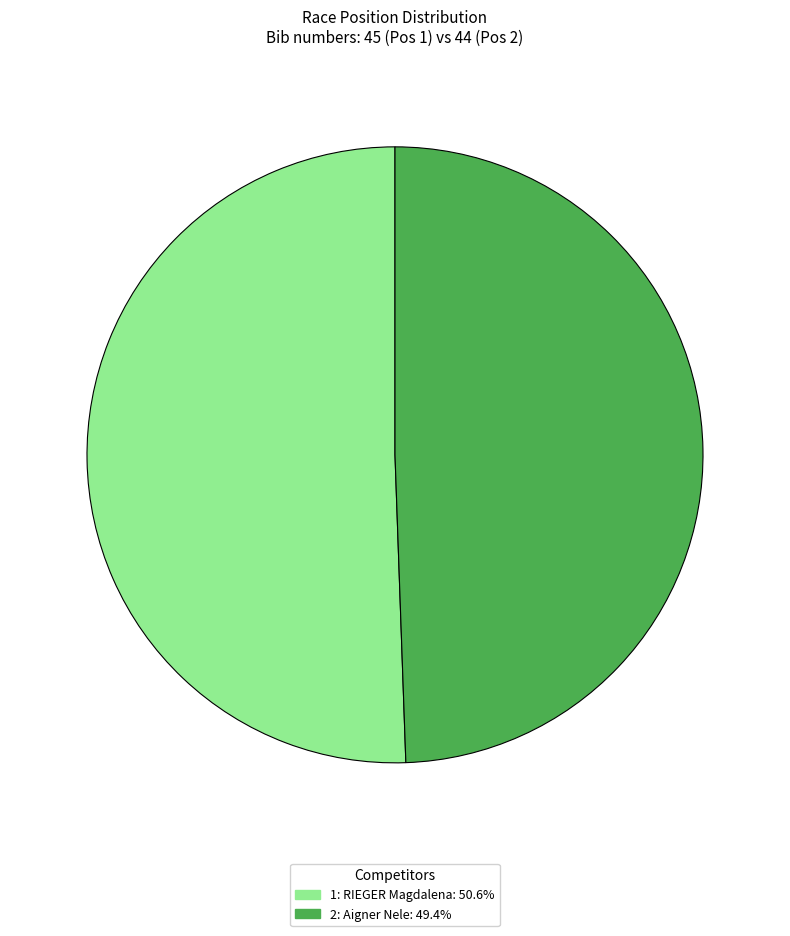

How many slices are in this pie chart?

2